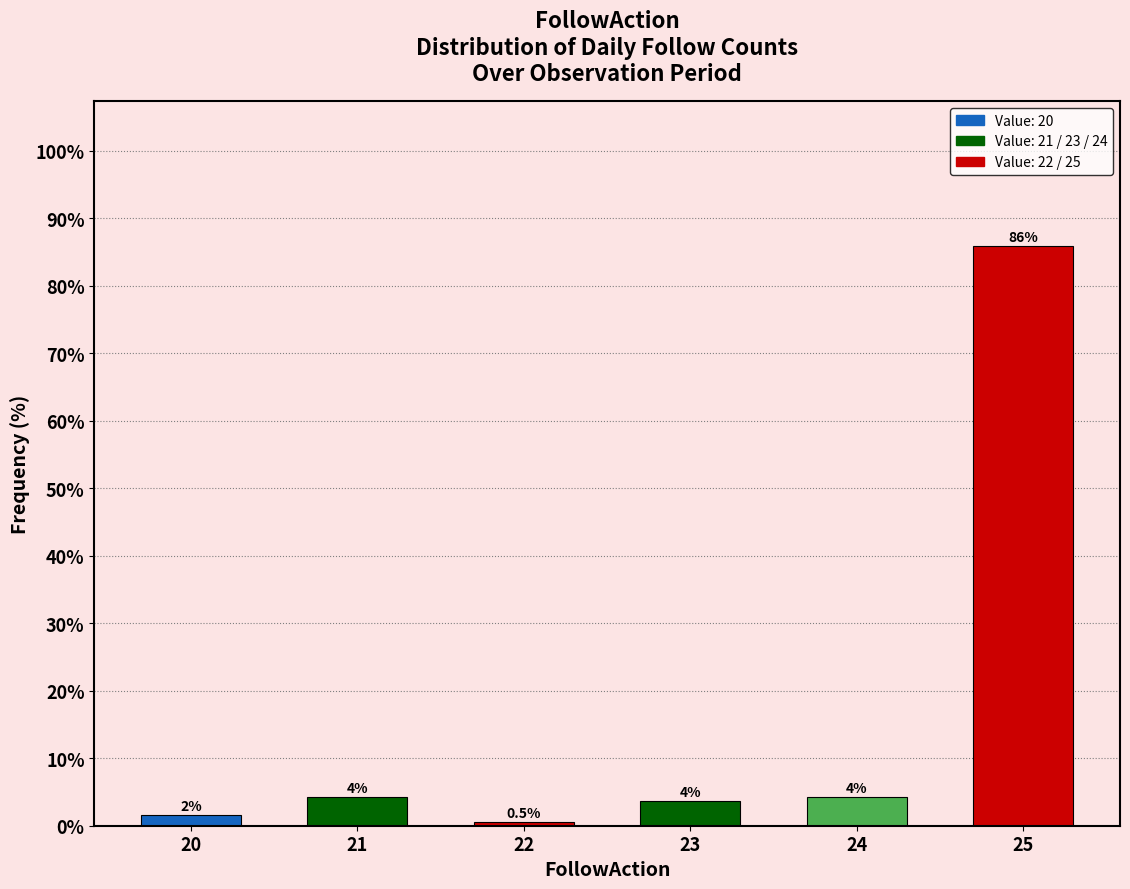

Does the chart contain any negative values?

No